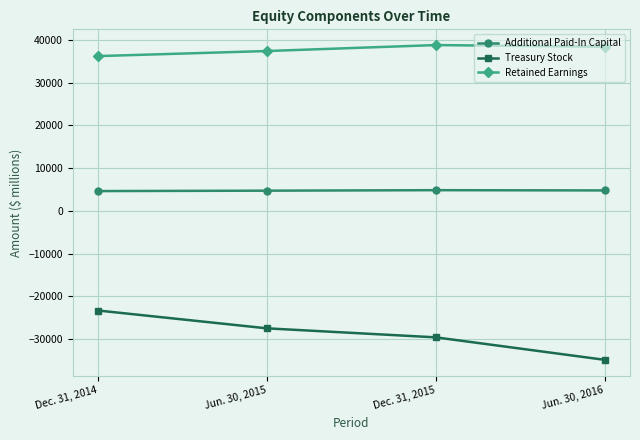

List the series in order of their peak value, highest first.

Retained Earnings, Additional Paid-In Capital, Treasury Stock